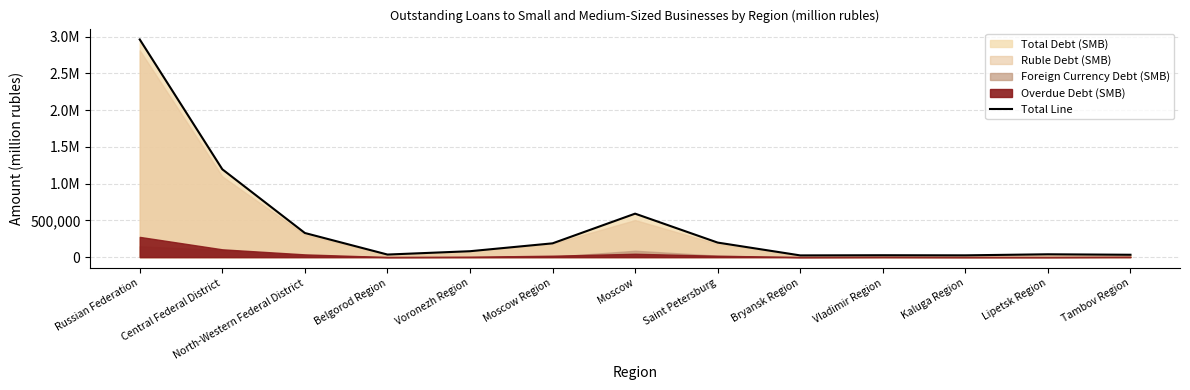

The value at Belgorod Region is 34946. True or false?

True